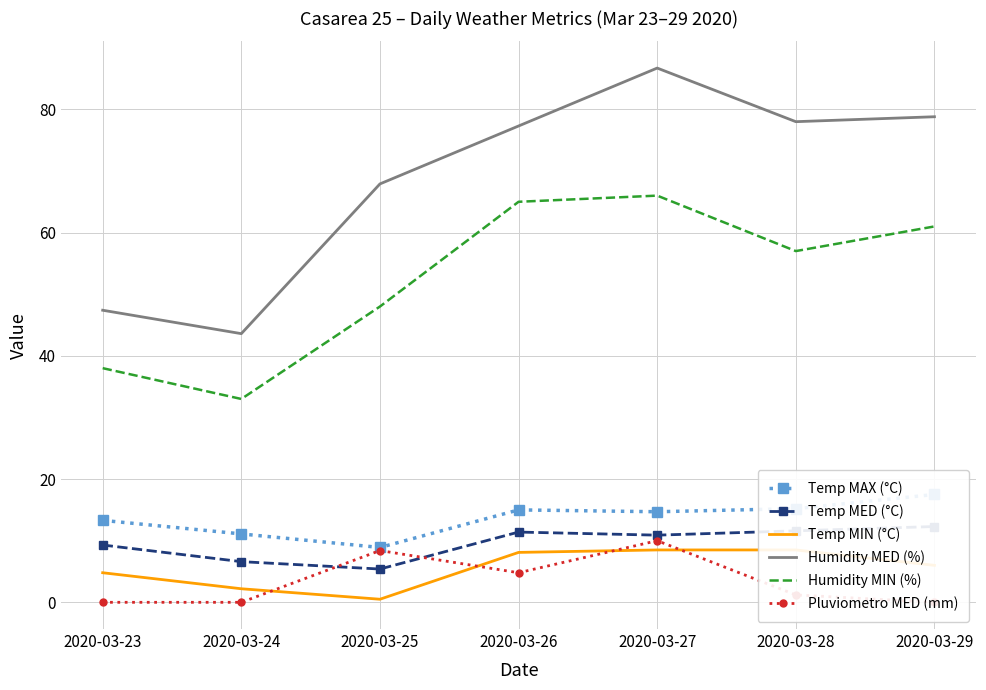

Is this an area chart (filled region under the line)?

No